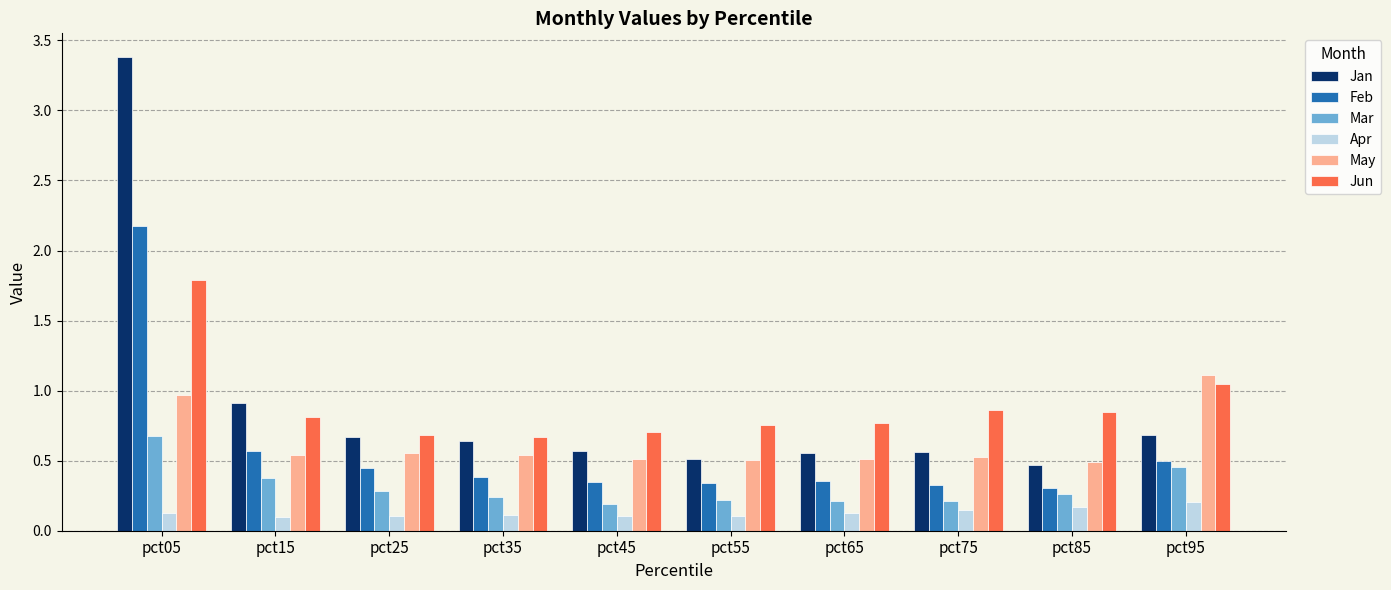

At which label does Jun reach its peak?

pct05